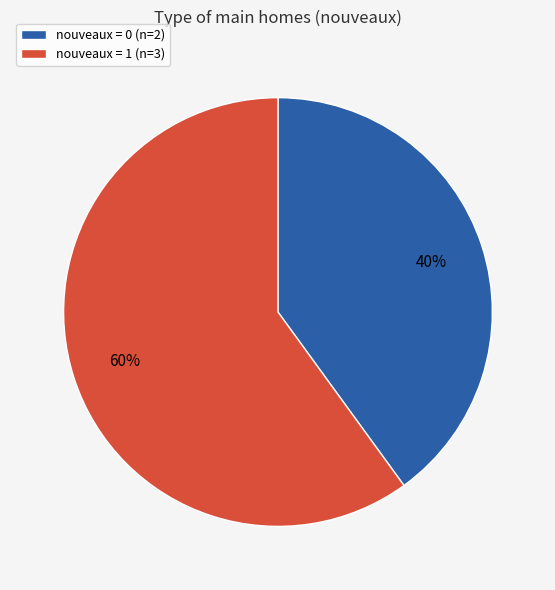

Do nouveaux = 1 (n=3) and nouveaux = 0 (n=2) together represent more than half of the pie?

Yes